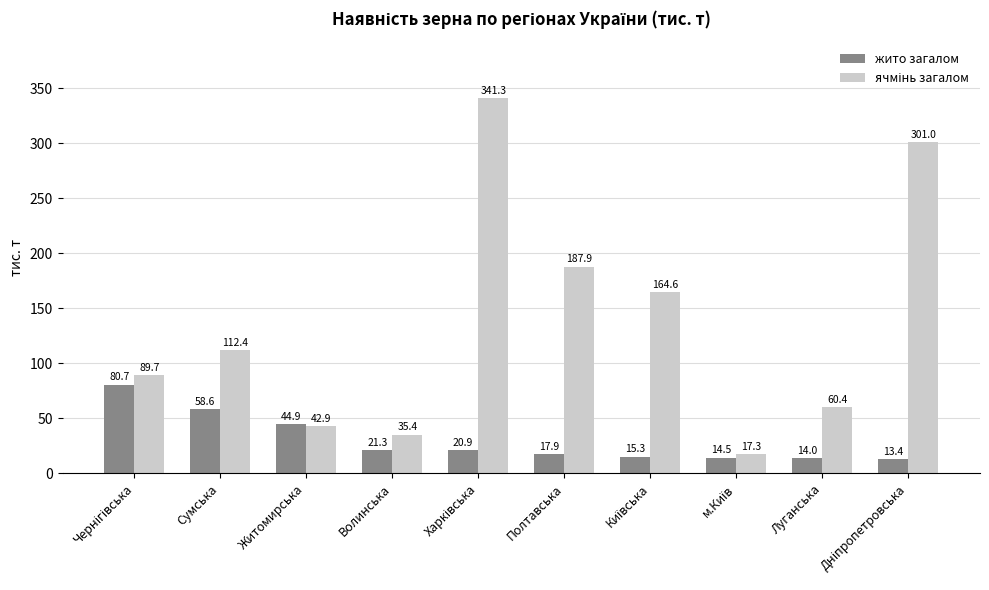

The жито загалом series shows 33.7 at Волинська. True or false?

False